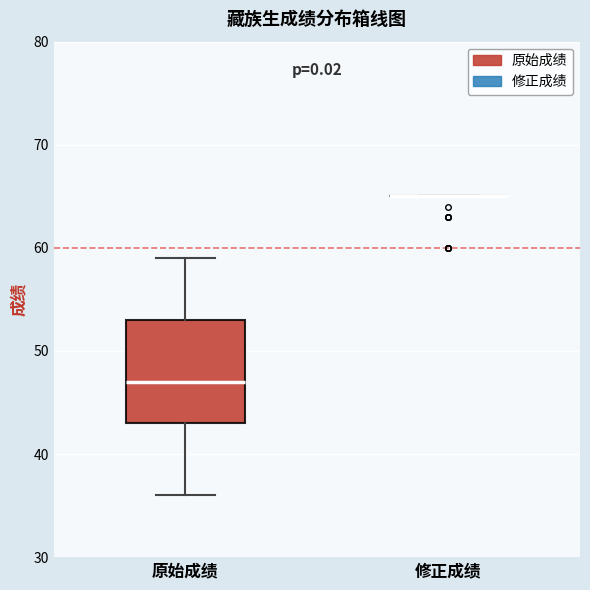

Reading left to right, transcribe this box plot: for each box, give where its median line is, the range the box spans, and where its two whiskers end, as read against the y-axis. The values are not printed on the chart, so give them approximately, as read against the axis.

原始成绩: median 47, box 43 to 53, whiskers 36 to 59
修正成绩: box collapsed to a line at 65, whiskers 65 to 65